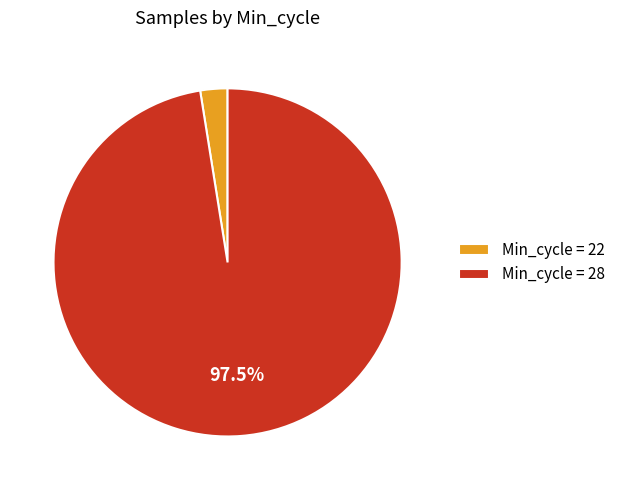

How many segments does this pie chart have?

2